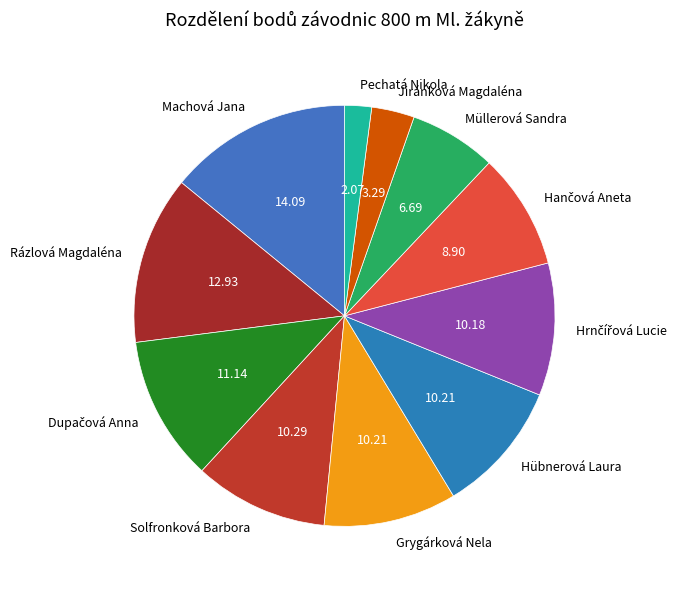

Is there any slice that represents more than half of the pie?

No